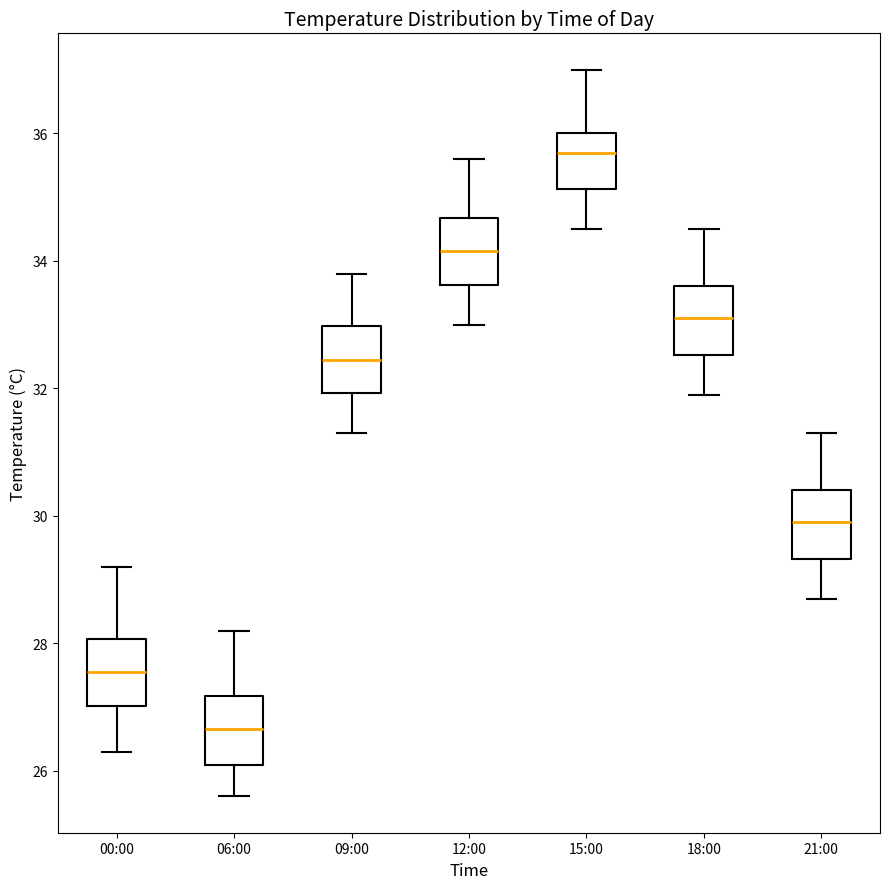

Reading left to right, transcribe this box plot: for each box, give where its median line is, the range the box spans, and where its two whiskers end, as read against the y-axis. The values are not printed on the chart, so give them approximately, as read against the axis.

00:00: median 27.6, box 27.0 to 28.0, whiskers 26.4 to 29.2
06:00: median 26.6, box 26.2 to 27.2, whiskers 25.6 to 28.2
09:00: median 32.4, box 32.0 to 33.0, whiskers 31.4 to 33.8
12:00: median 34.2, box 33.6 to 34.6, whiskers 33.0 to 35.6
15:00: median 35.8, box 35.2 to 36.0, whiskers 34.6 to 37.0
18:00: median 33.2, box 32.6 to 33.6, whiskers 32.0 to 34.6
21:00: median 30.0, box 29.4 to 30.4, whiskers 28.8 to 31.4